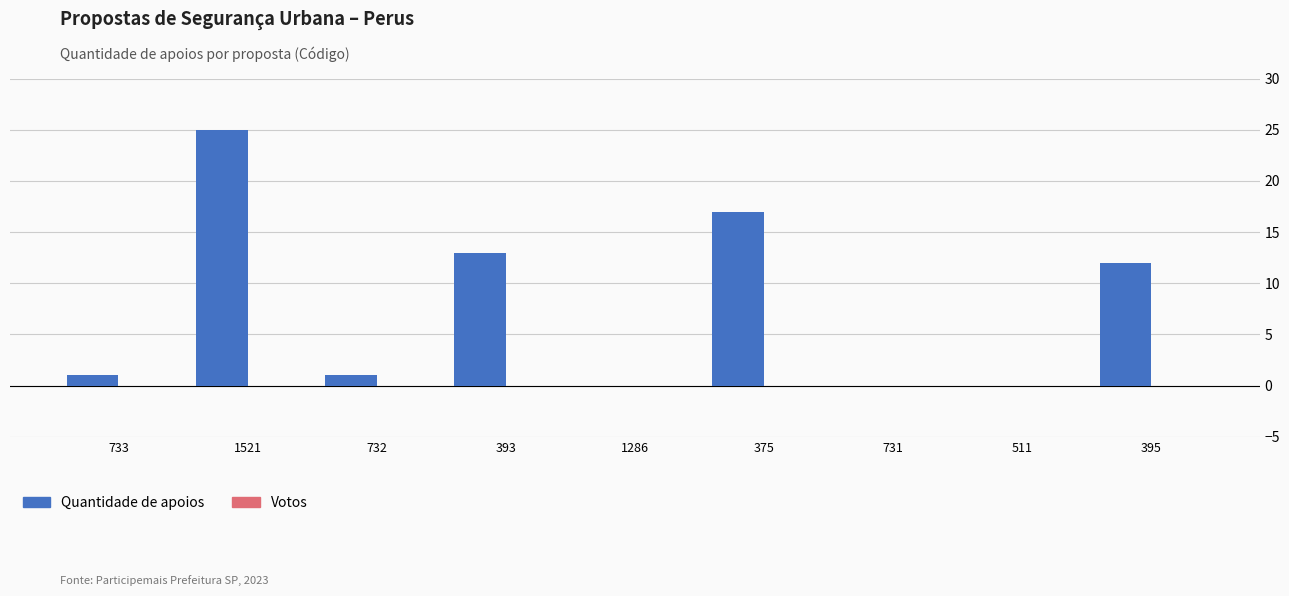

Reading left to right, what are all the values shown in this chart?

733=1	1521=25	732=1	393=13	1286=0	375=17	731=0	511=0	395=12